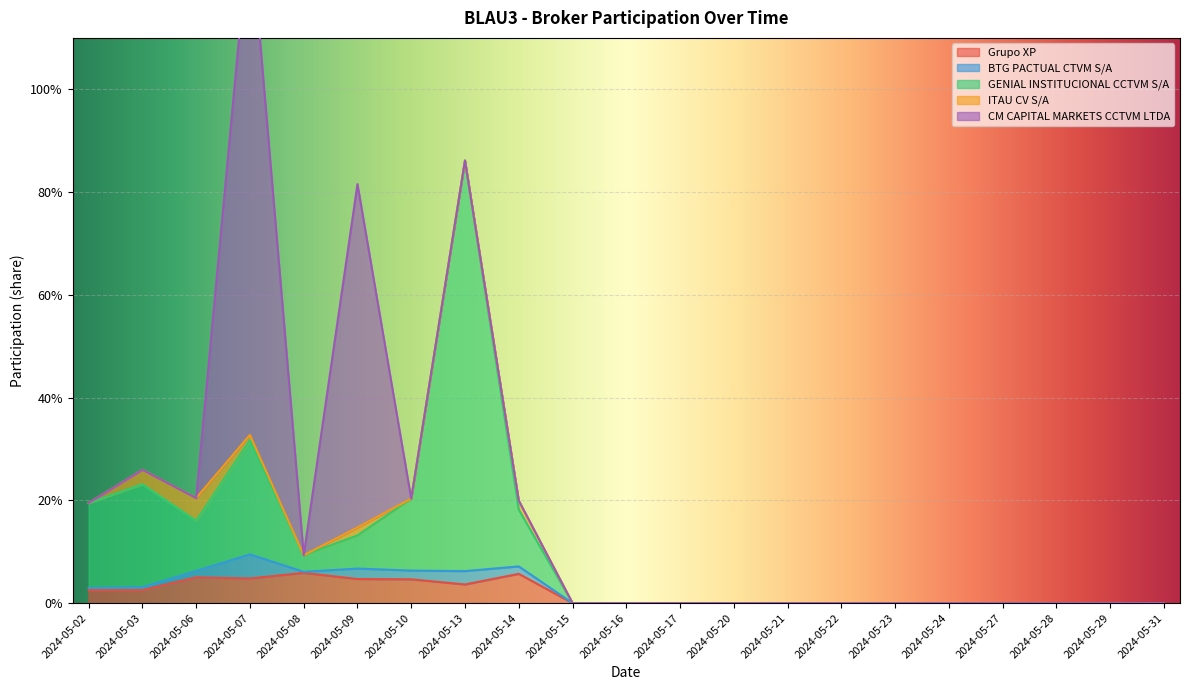

Which series ends up on top after the final intersection of BTG PACTUAL CTVM S/A and ITAU CV S/A?

ITAU CV S/A